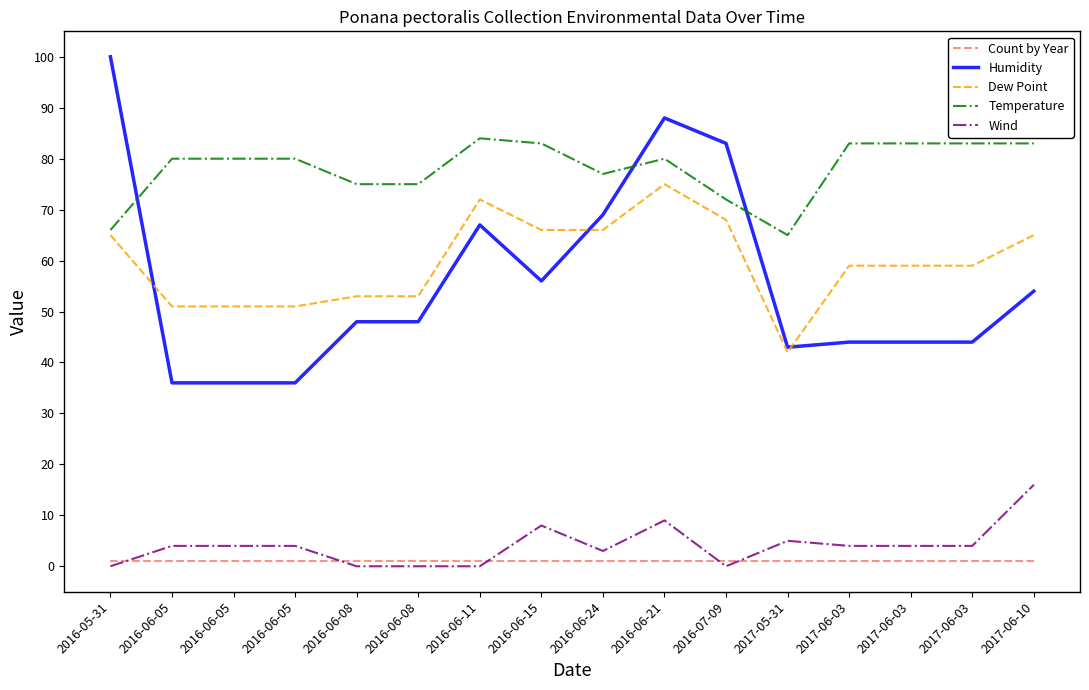

Does the chart display data point markers on the line(s)?

No